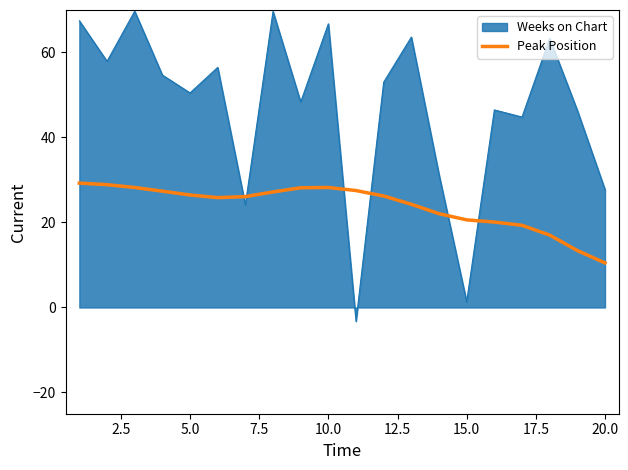

List the series in order of their peak value, highest first.

Weeks on Chart, Peak Position